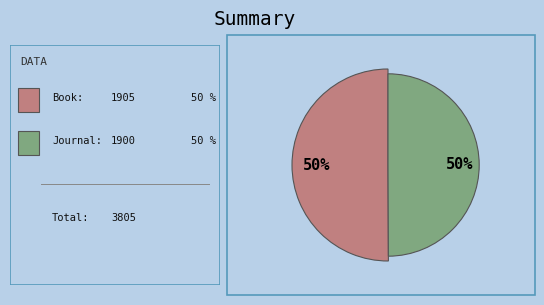

To the nearest percent, what portion does Book represent?

50%